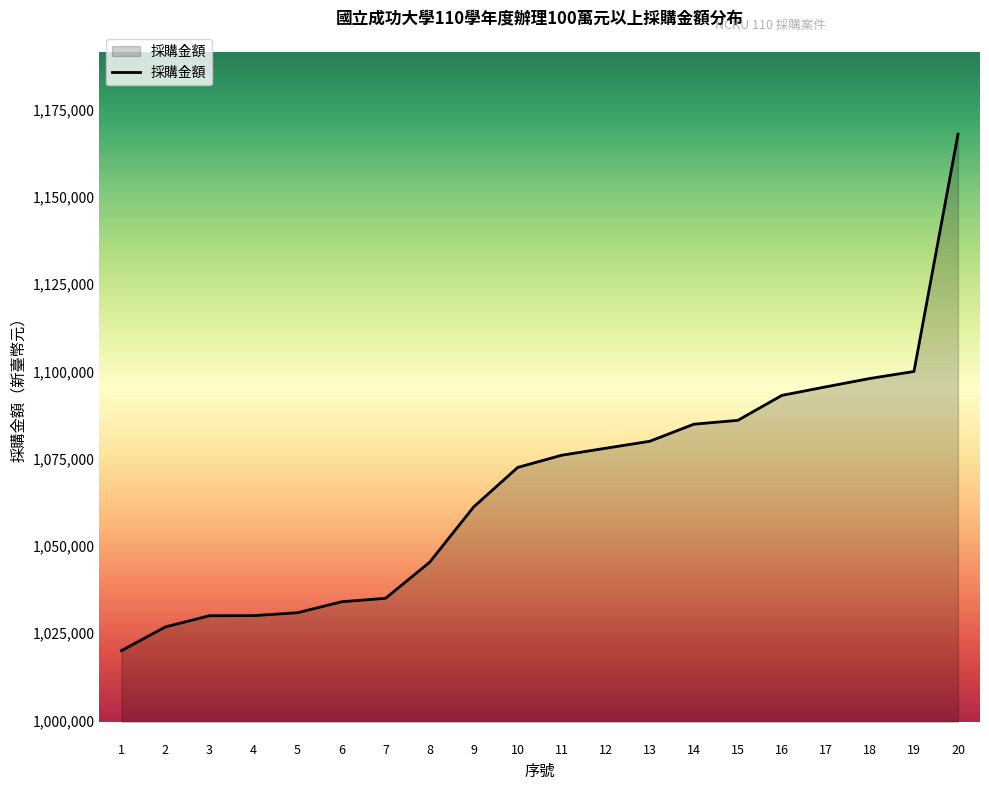

What is the difference between the values at 1 and 5?

10859